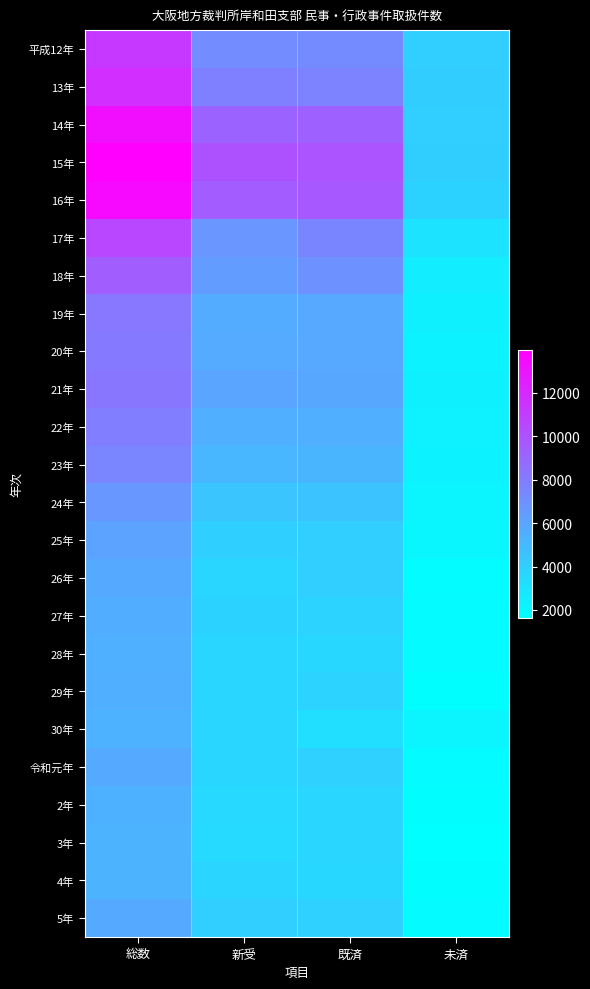

At how many categories does at least one series exceed 9590?

3